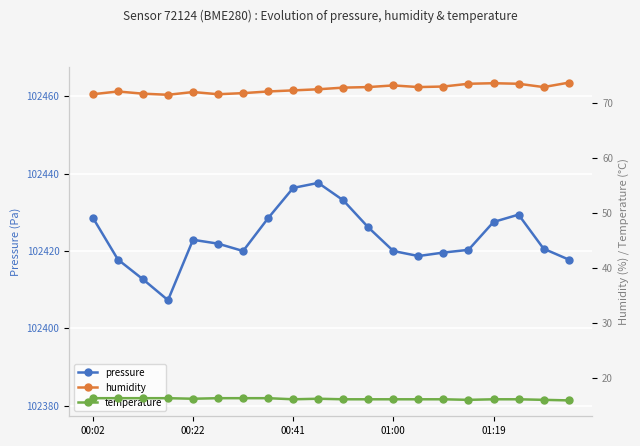

True or false: pressure has more than 0 interior local peaks.

True